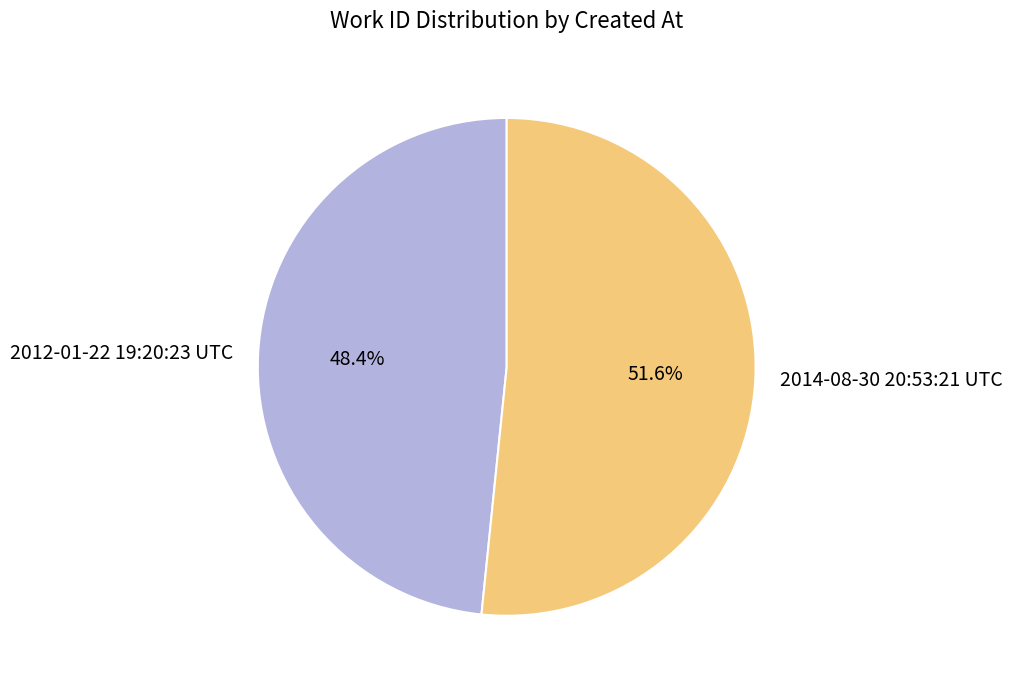

Rank the categories by value from lowest to highest.

2012-01-22 19:20:23 UTC, 2014-08-30 20:53:21 UTC